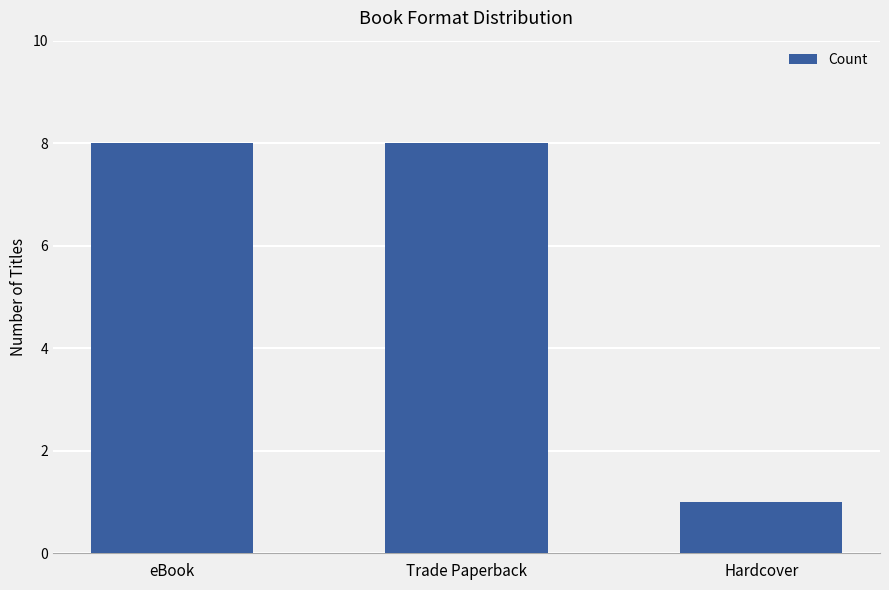

What is the sum of all values?

17